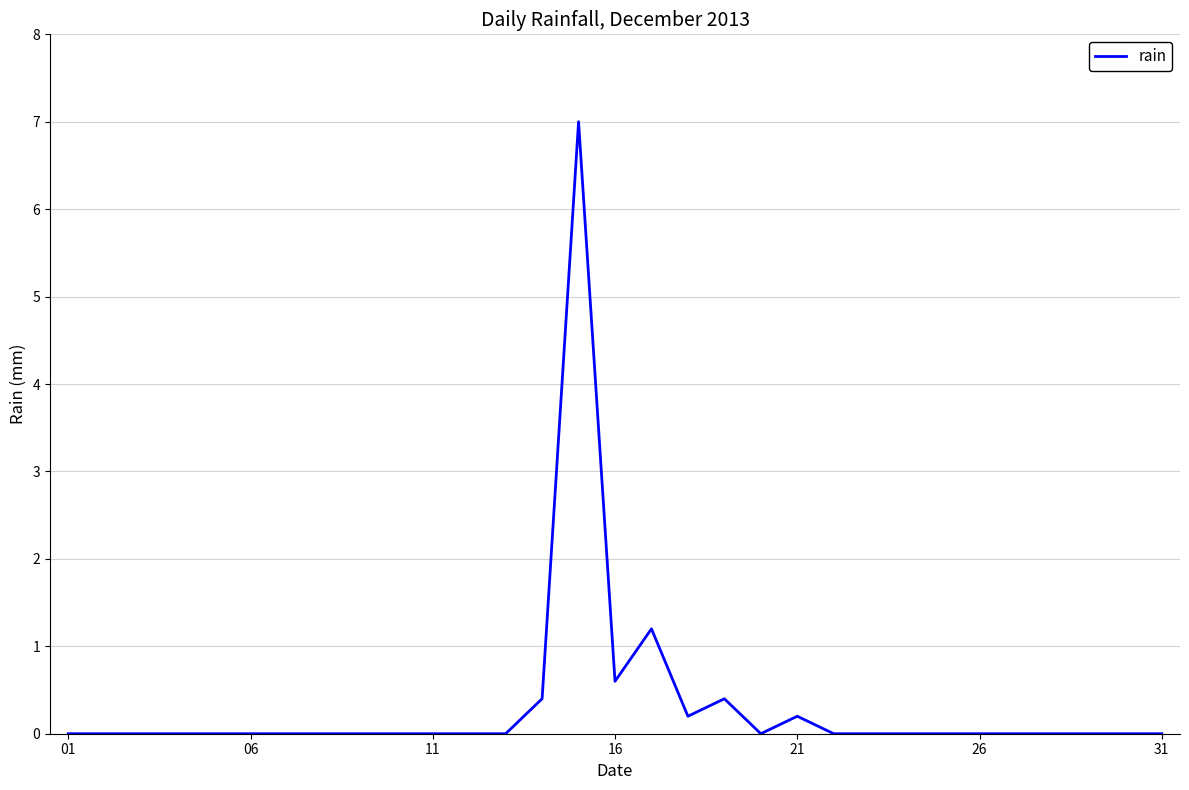

What is the difference between the maximum and minimum values?

7.0